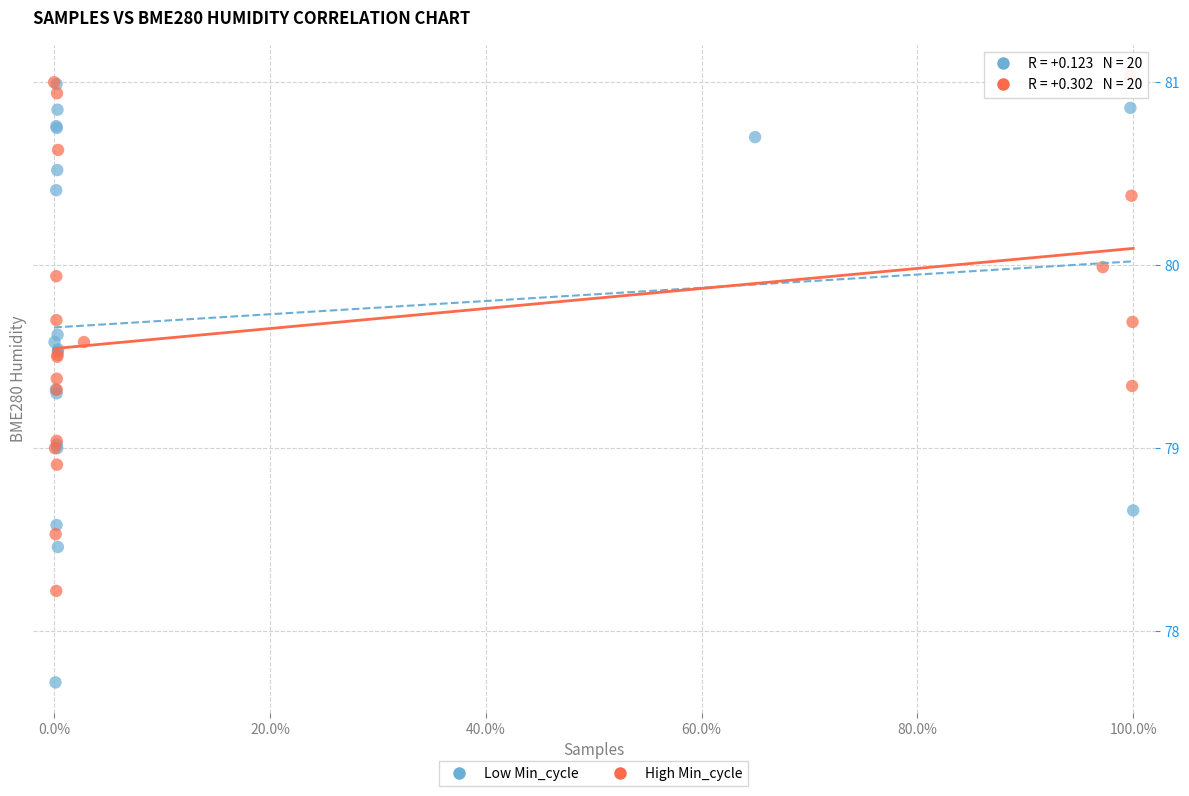

Which series reaches the minimum Y coordinate?

Low Min_cycle